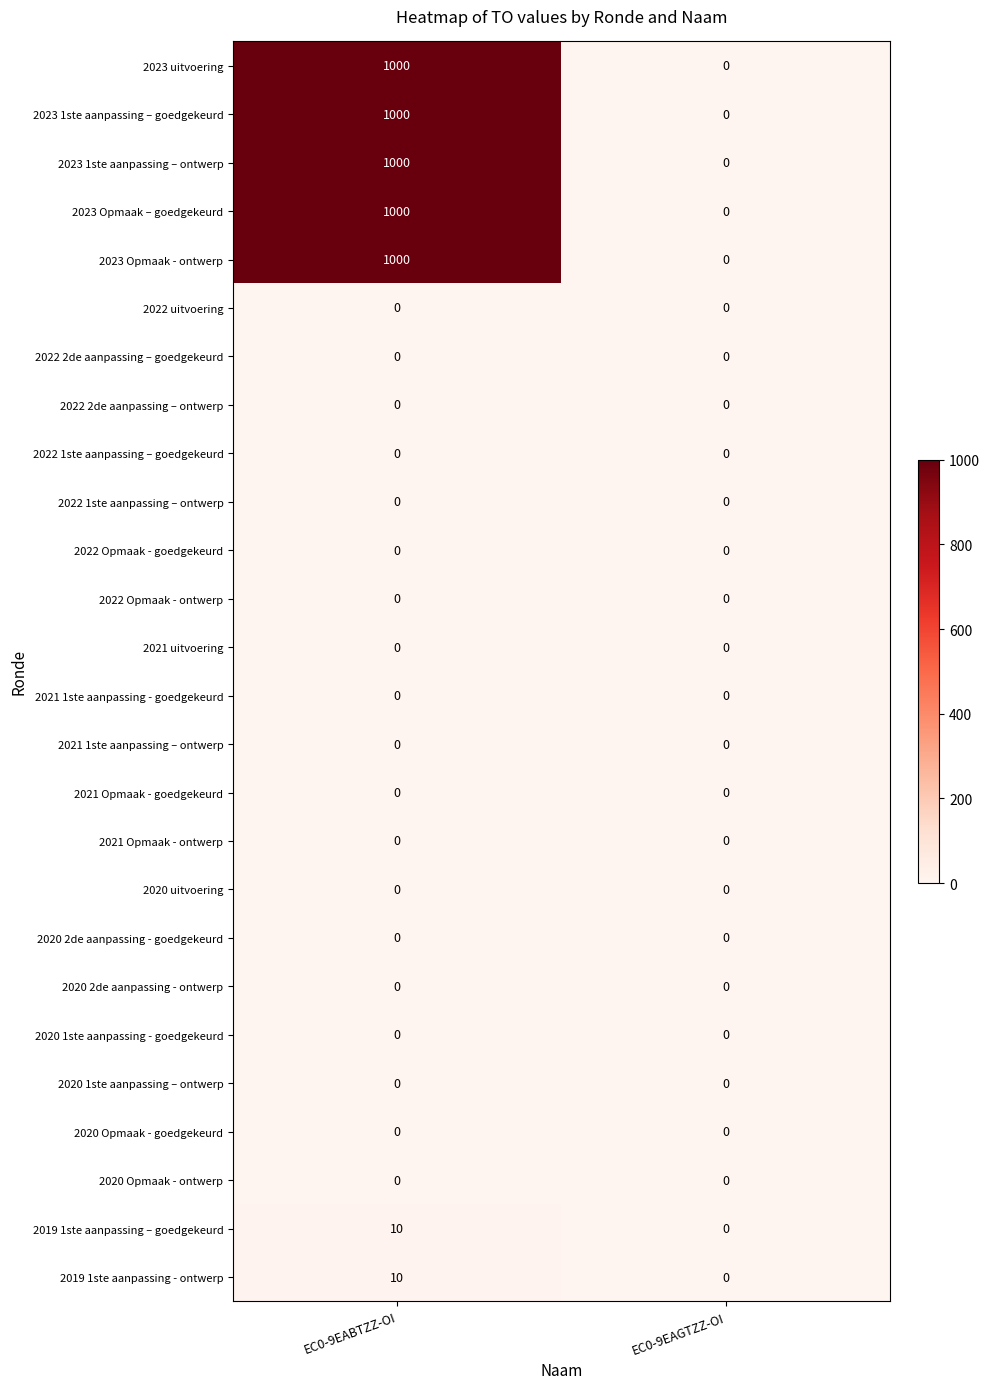

What is the total value across all series at EC0-9EABTZZ-OI?

5020